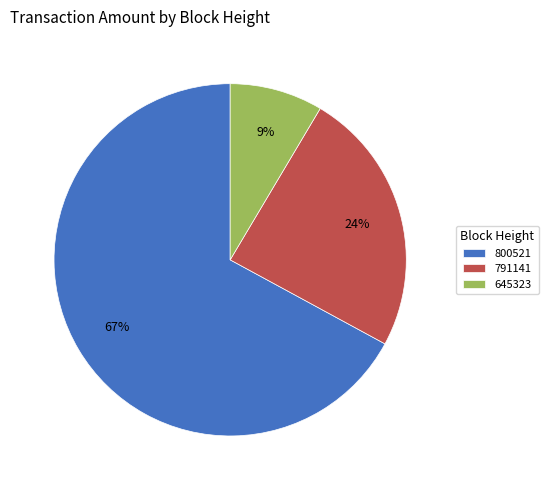

Is the sum of 645323 and 791141 greater than half?

No